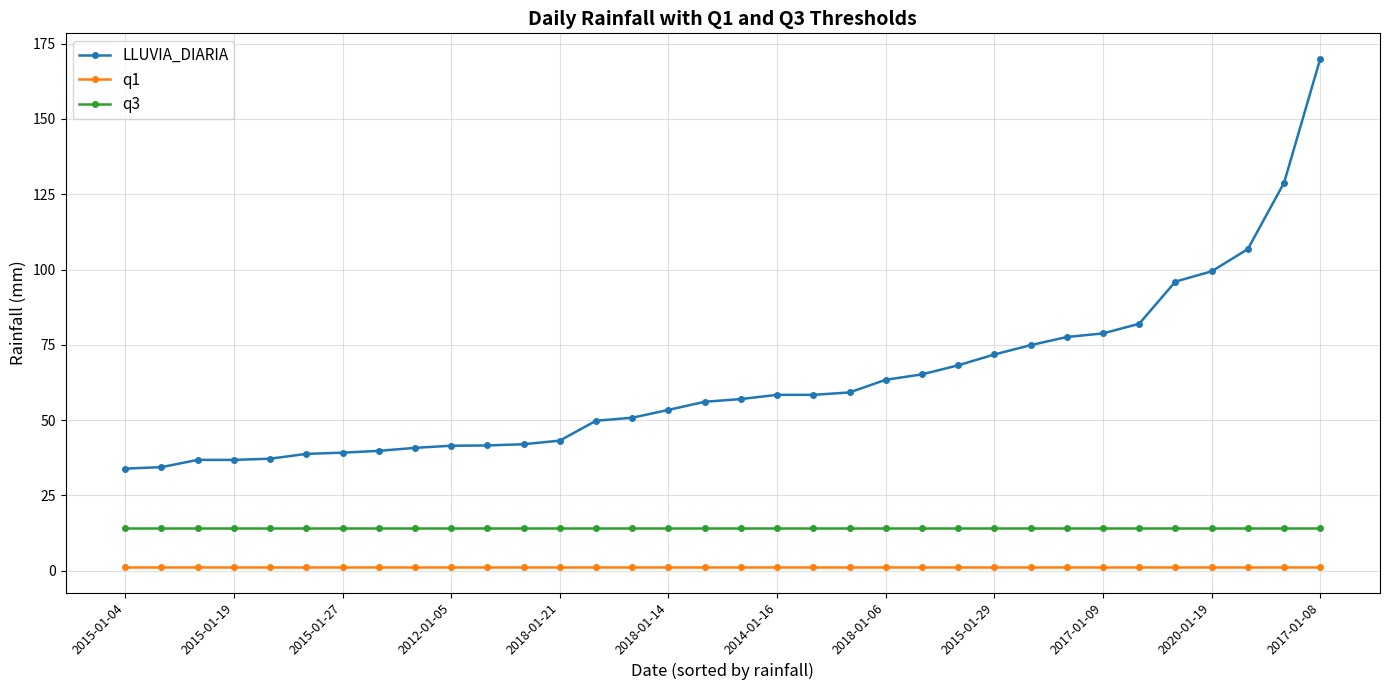

Which series has the largest total across all categories?

LLUVIA_DIARIA